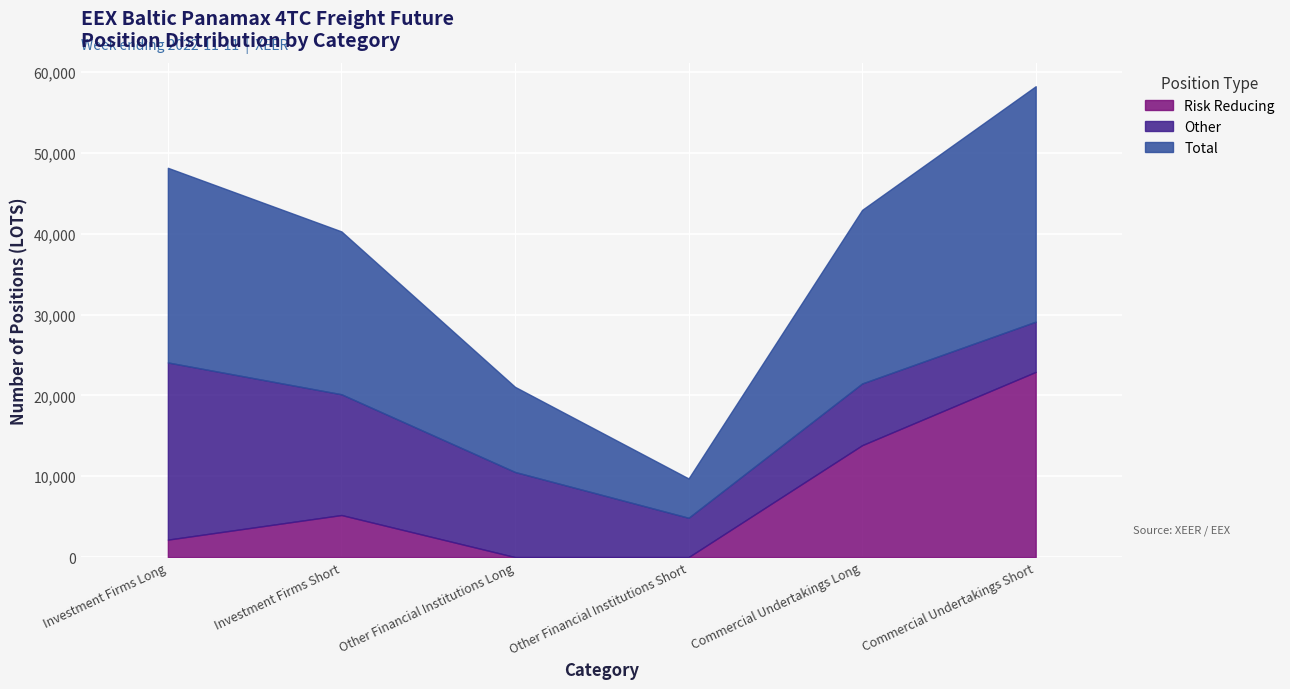

True or false: Risk Reducing and Total intersect in this chart.

False